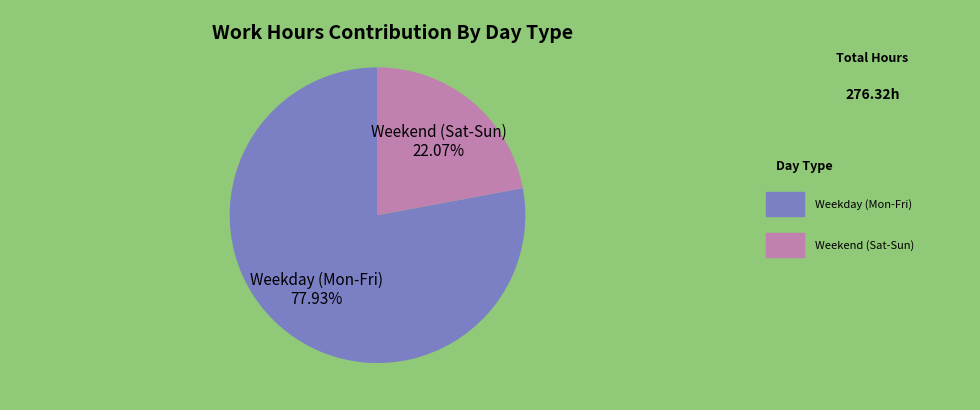

How many slices are in this pie chart?

2